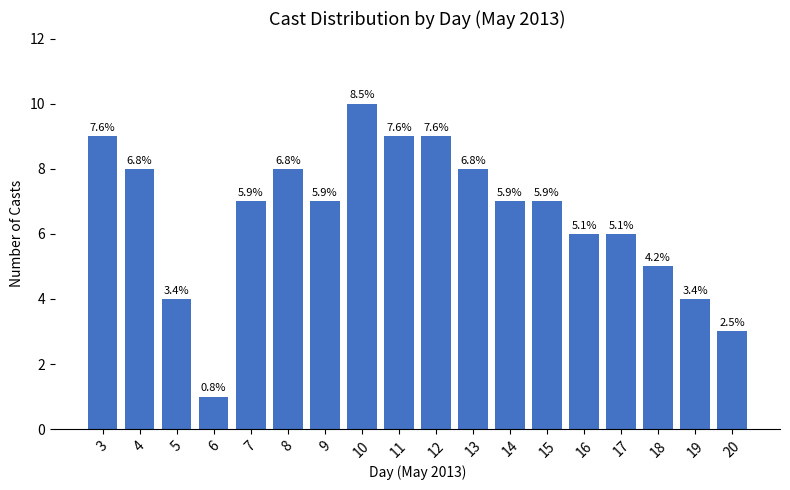

Where is the data nearest to the value 5?

18